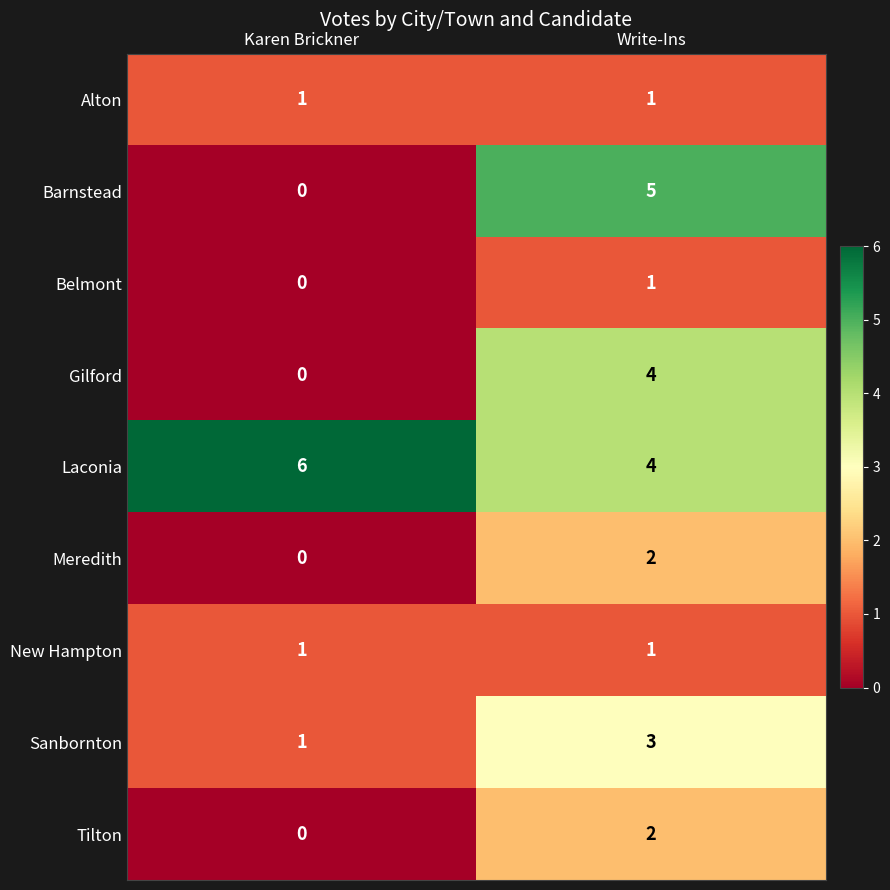

What is the highest value of the Sanbornton series?

3